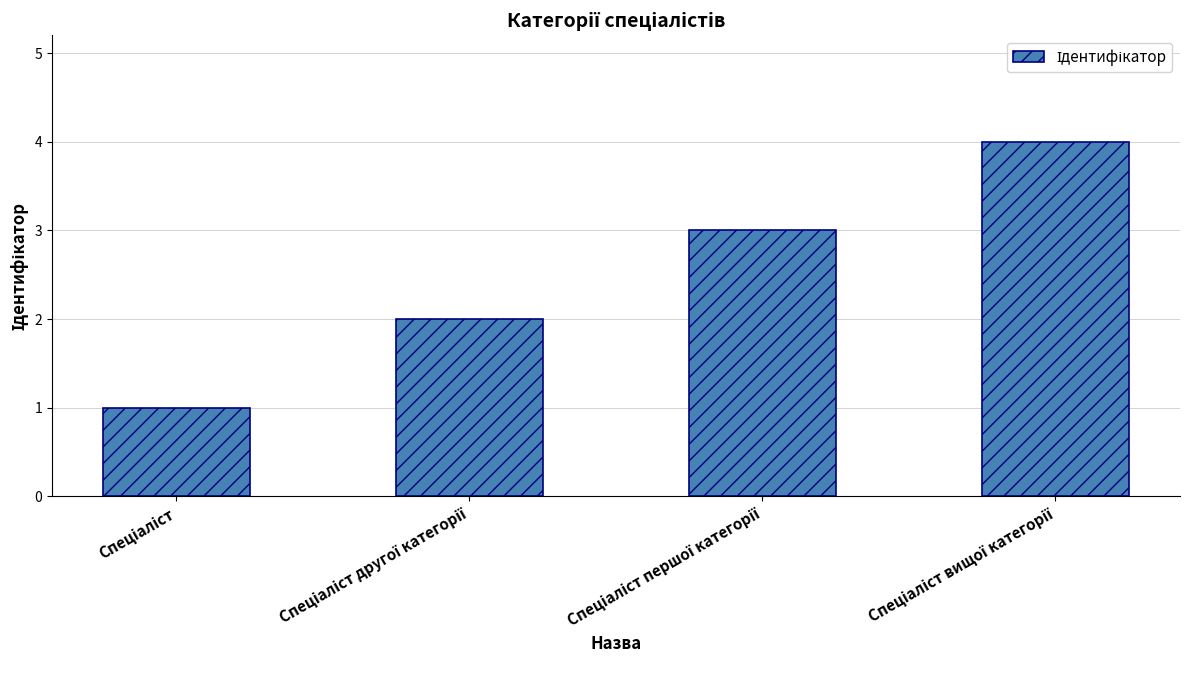

What is the sum of all values?

10